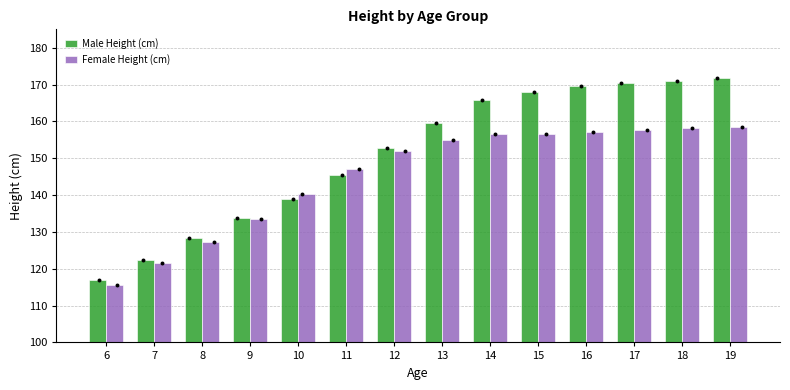

What are all the series names shown in the legend?

Male Height (cm), Female Height (cm)